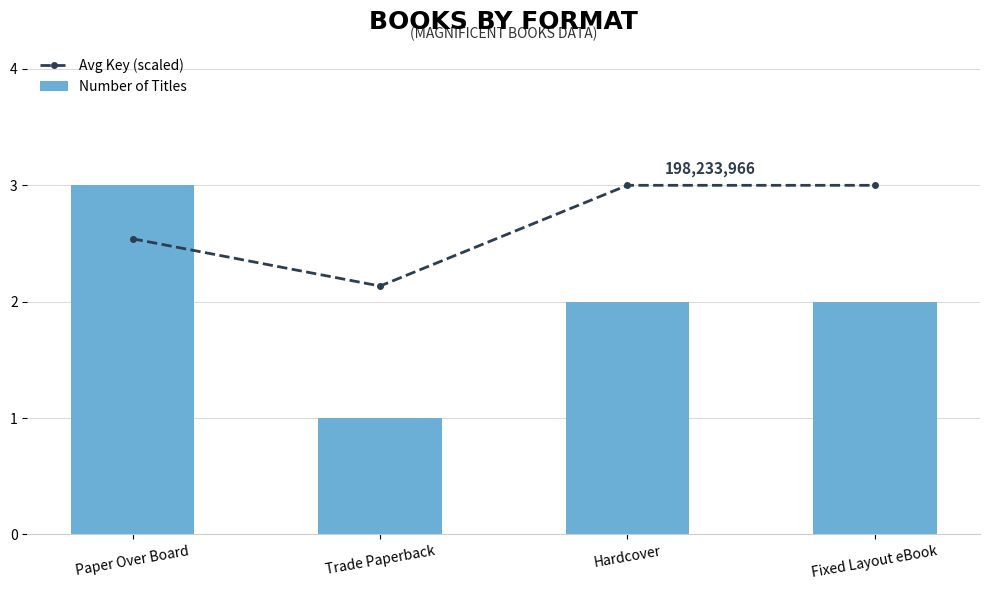

True or false: Avg Key (scaled) has a value of 4.0 at Hardcover.

False